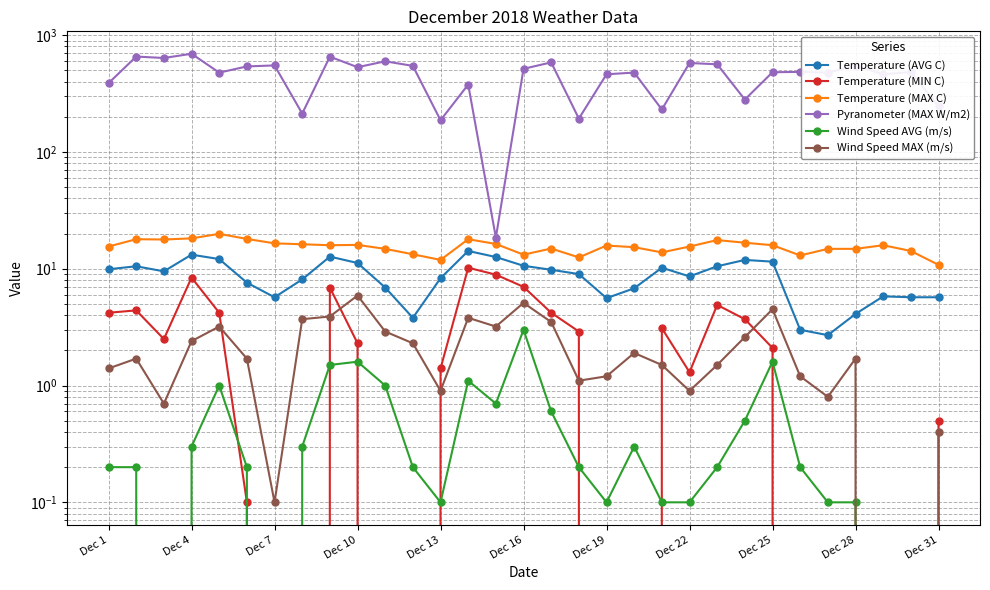

How many categories are shown in the chart?

31